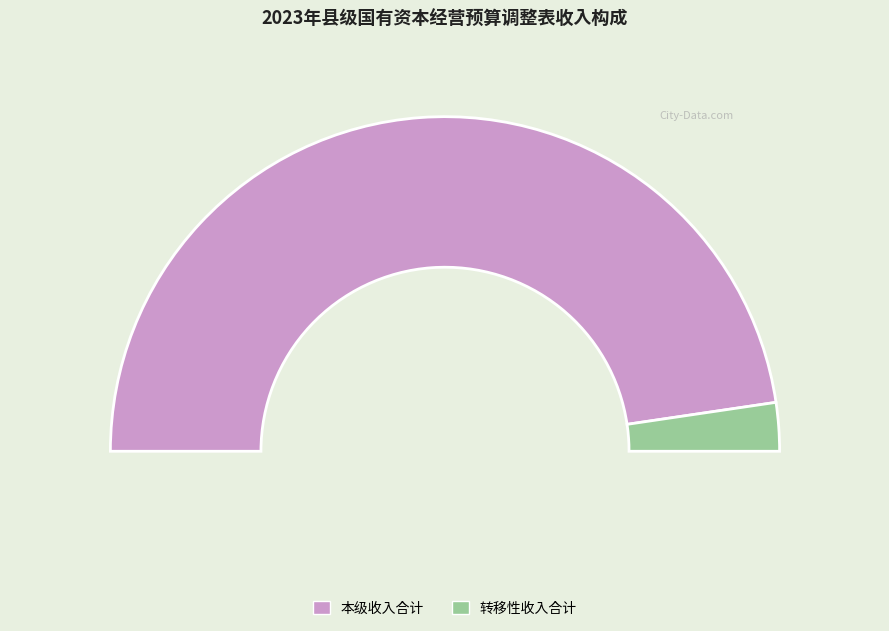

Which has a higher value, 转移性收入合计 or 本级收入合计?

本级收入合计